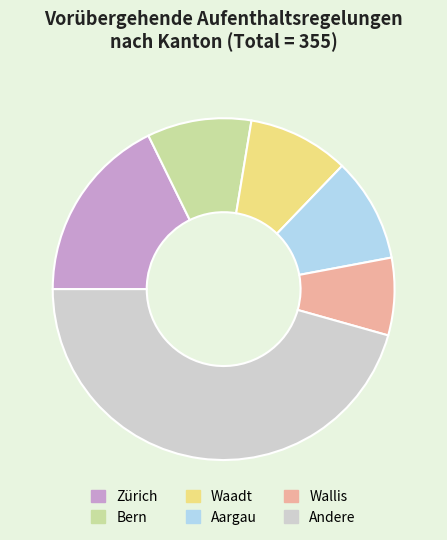

Which has a higher value, Zürich or Andere?

Andere